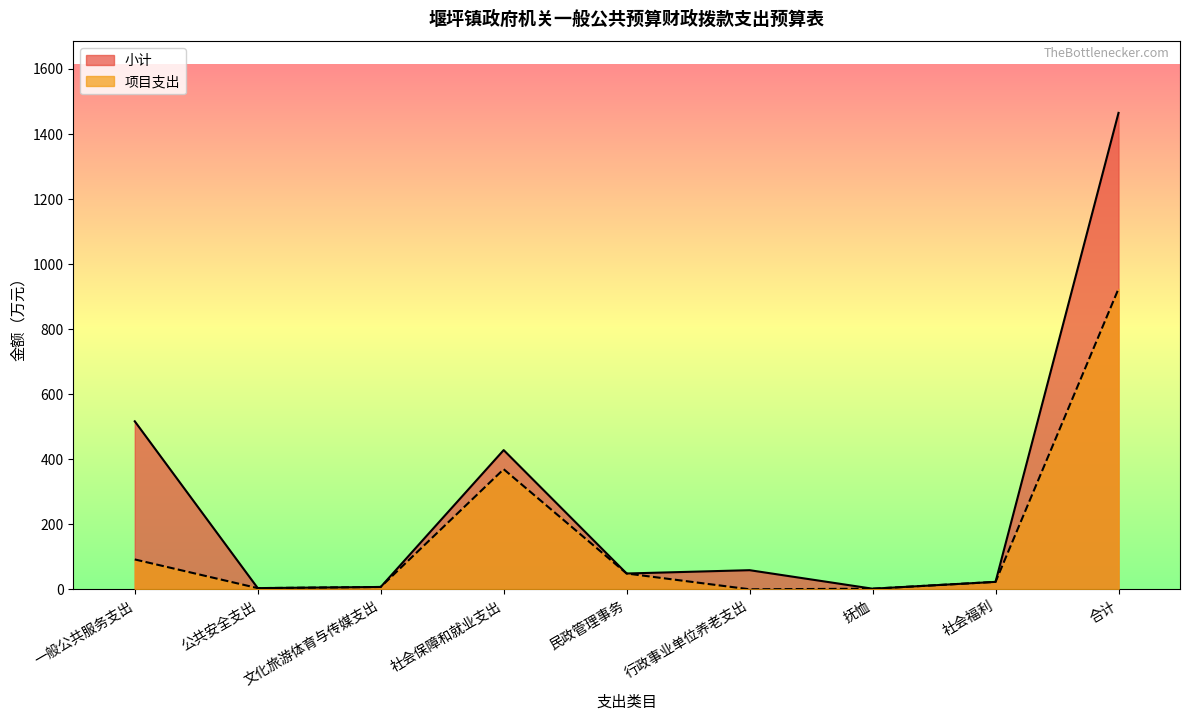

Is the value of 项目支出 at 社会保障和就业支出 greater than the value of 小计 at 公共安全支出?

Yes